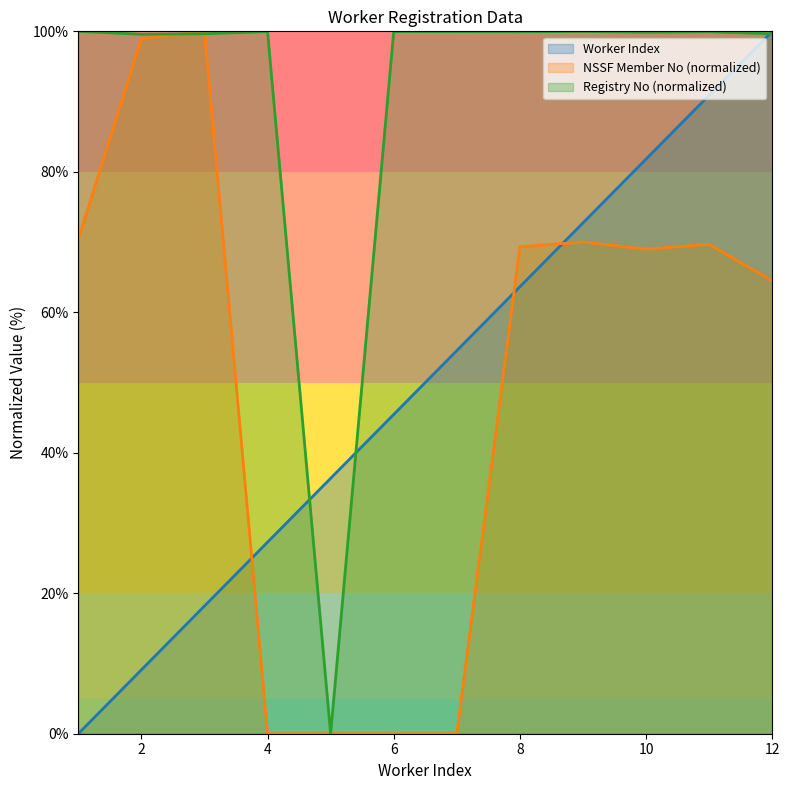

How many lines are shown in the chart?

3